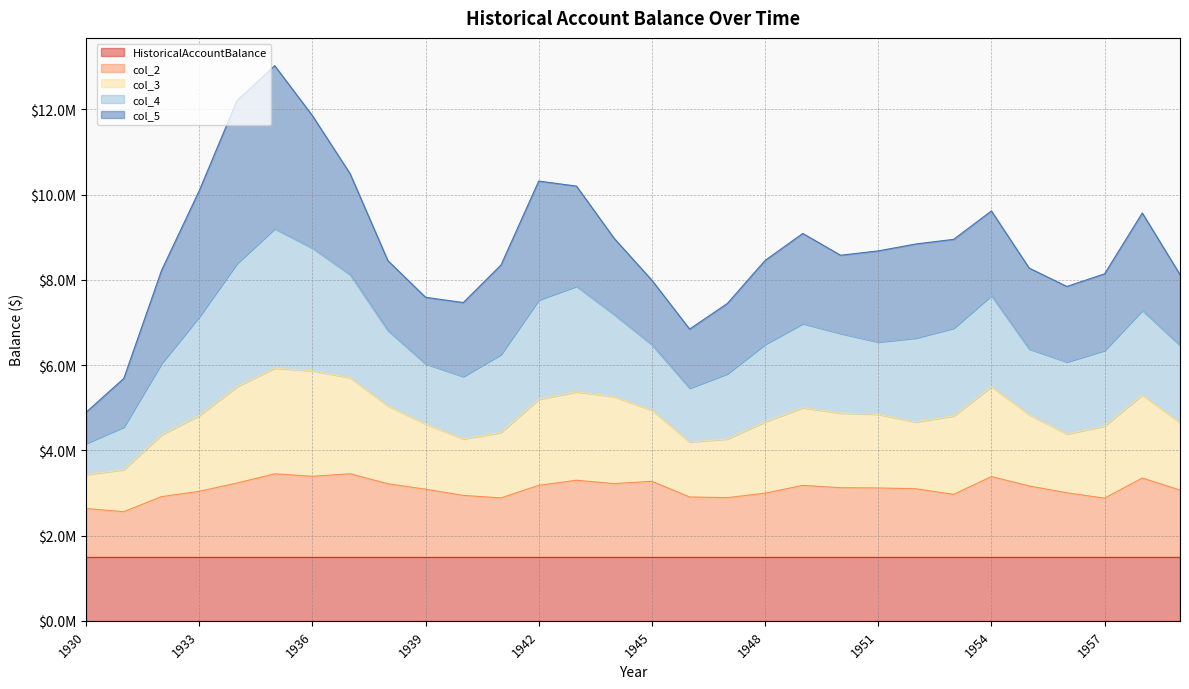

What is the sum of all col_2 values?

92889216.0